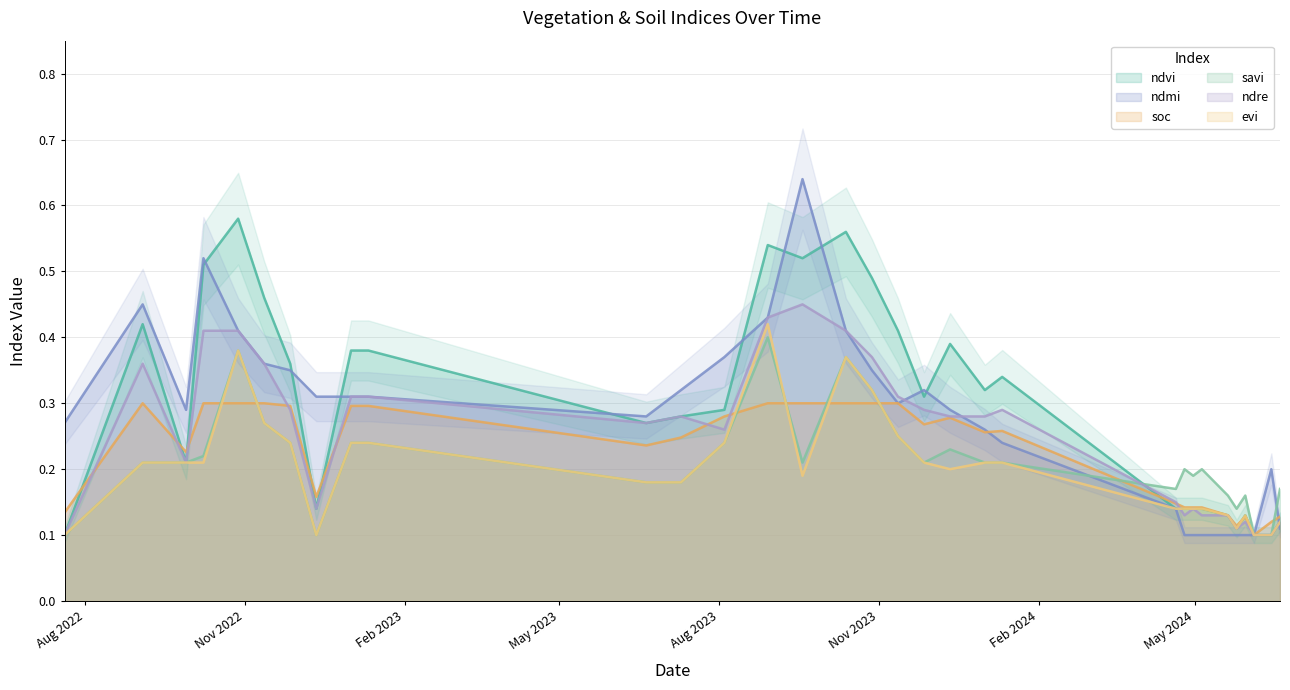

Is it true that ndmi equals 0.3 at 10-07-2023?

True